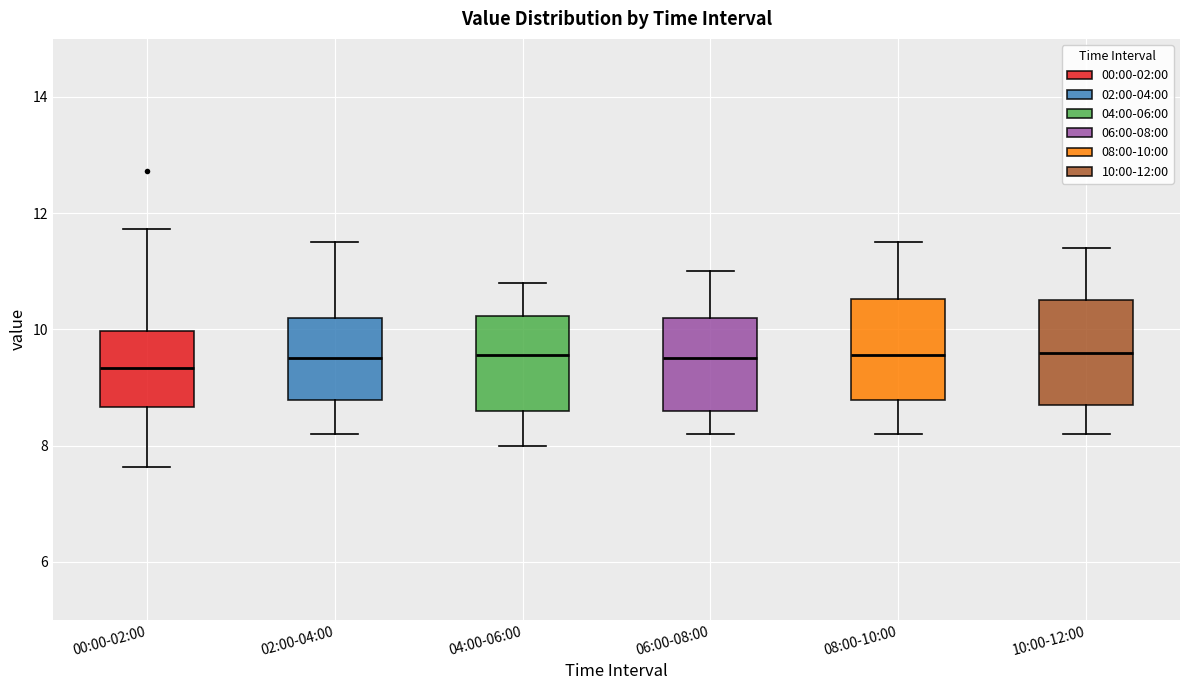

Reading left to right, transcribe this box plot: for each box, give where its median line is, the range the box spans, and where its two whiskers end, as read against the y-axis. The values are not printed on the chart, so give them approximately, as read against the axis.

00:00-02:00: median 9.4, box 8.6 to 10.0, whiskers 7.6 to 11.8
02:00-04:00: median 9.6, box 8.8 to 10.2, whiskers 8.2 to 11.6
04:00-06:00: median 9.6, box 8.6 to 10.2, whiskers 8.0 to 10.8
06:00-08:00: median 9.6, box 8.6 to 10.2, whiskers 8.2 to 11.0
08:00-10:00: median 9.6, box 8.8 to 10.6, whiskers 8.2 to 11.6
10:00-12:00: median 9.6, box 8.8 to 10.6, whiskers 8.2 to 11.4